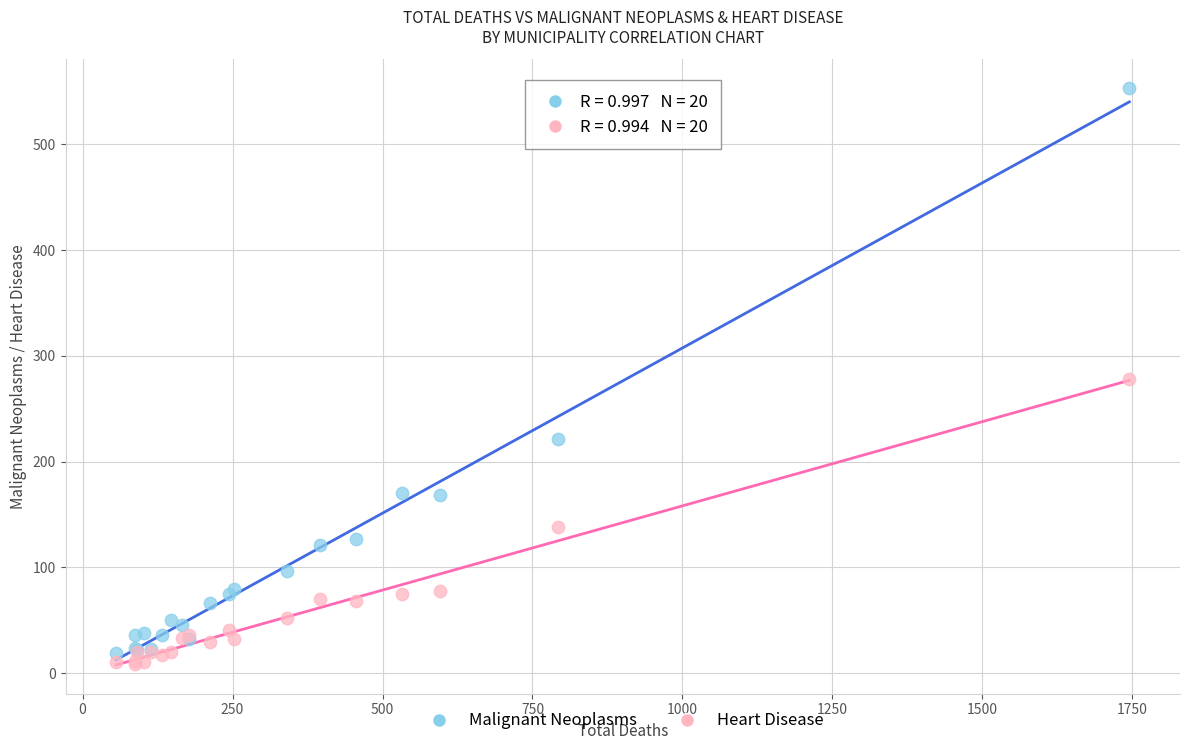

Which series has the largest Y range (max minus min)?

Malignant Neoplasms